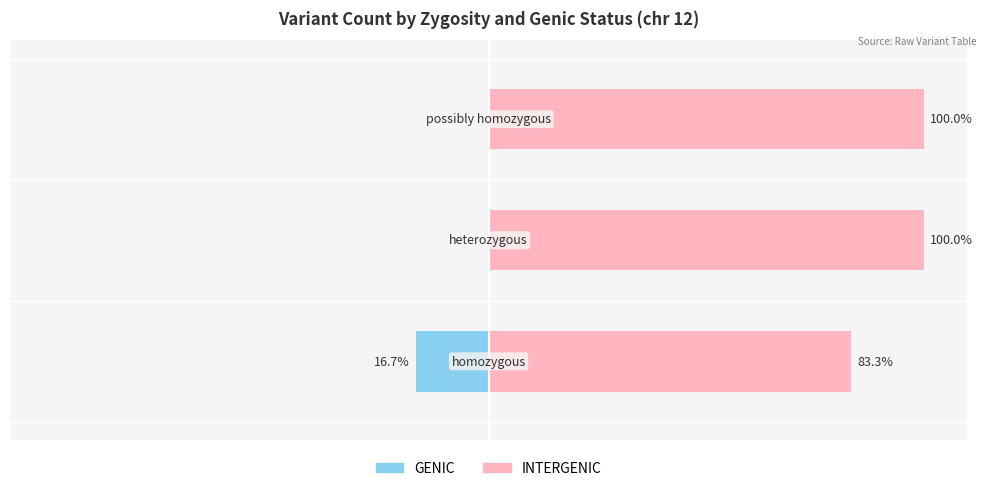

Reading left to right, extract all data points from this chart.

GENIC: -16.7	0.0	0.0
INTERGENIC: 83.3	100.0	100.0